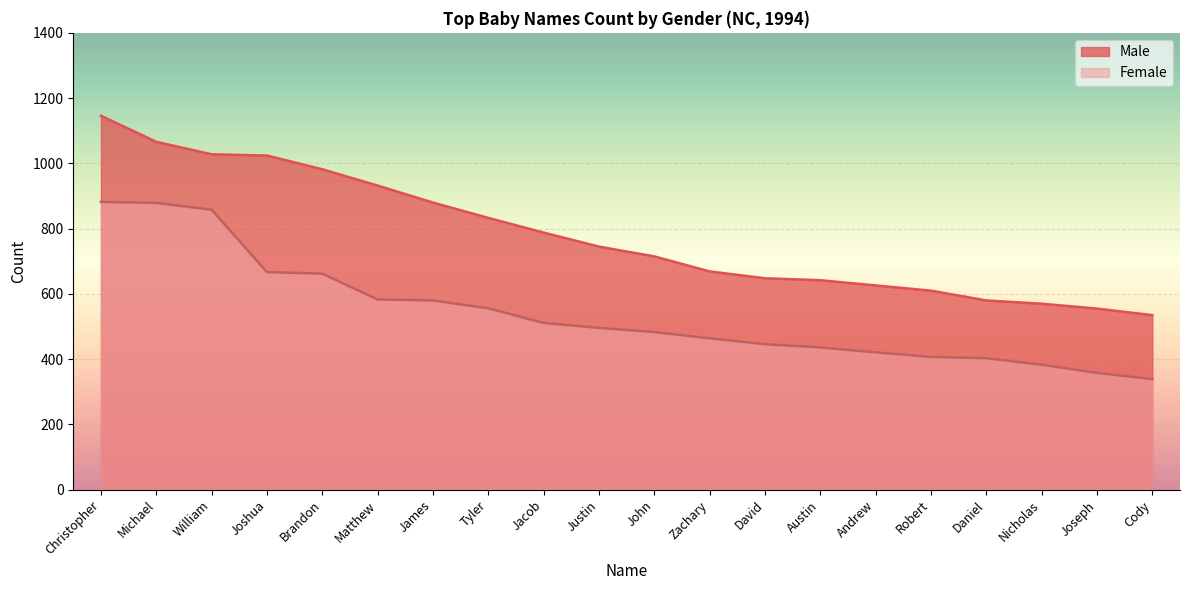

Is the value of Female at Tyler greater than the value of Male at Austin?

No